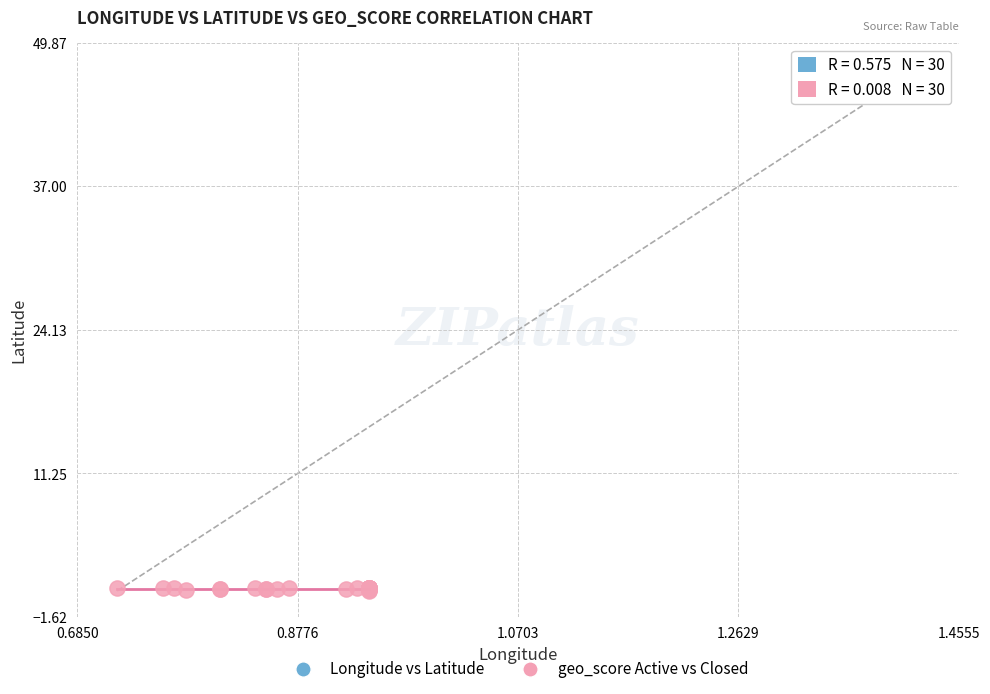

Which series contains the lowest Y value?

geo_score Active vs Closed